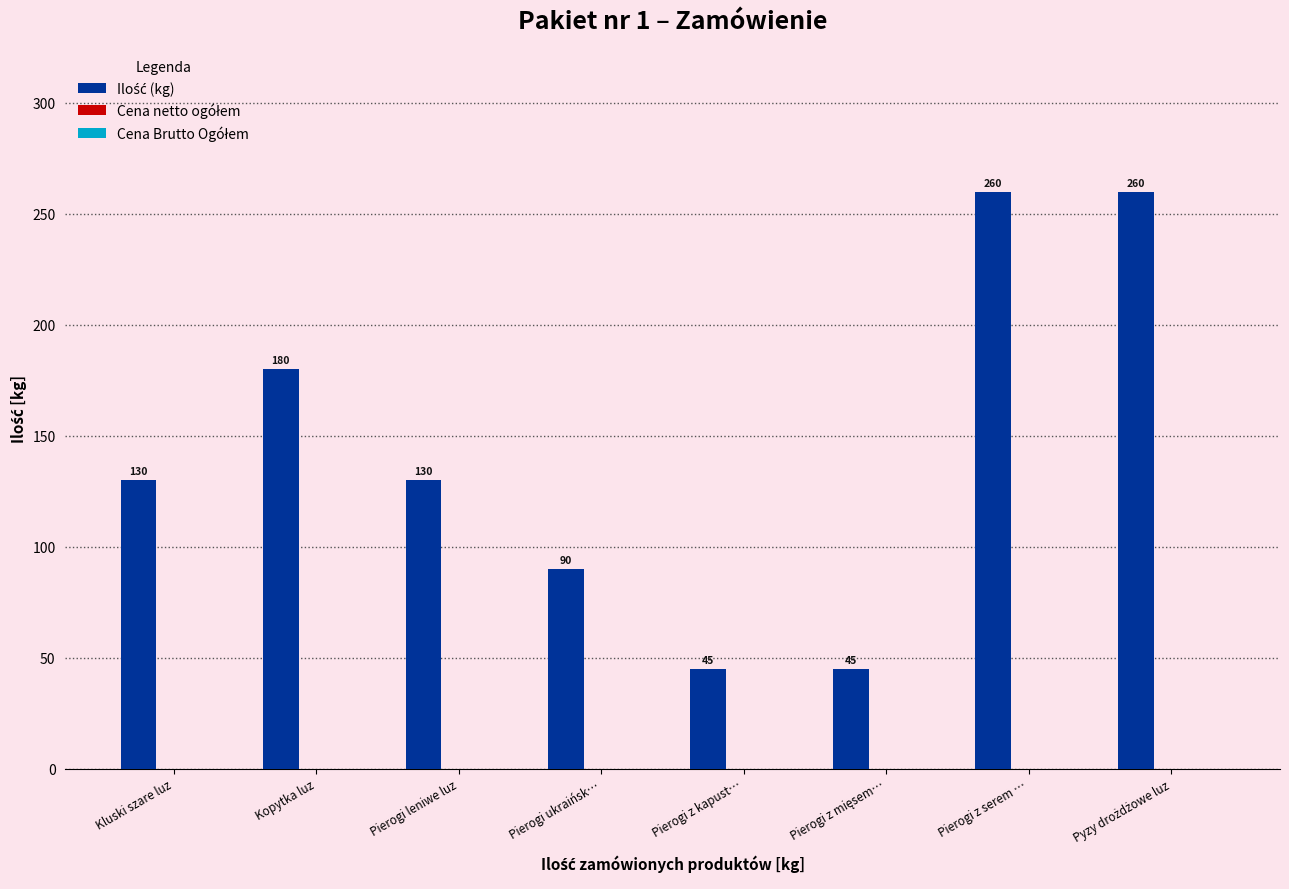

Reading left to right, transcribe all the data shown in this chart.

130	180	130	90	45	45	260	260